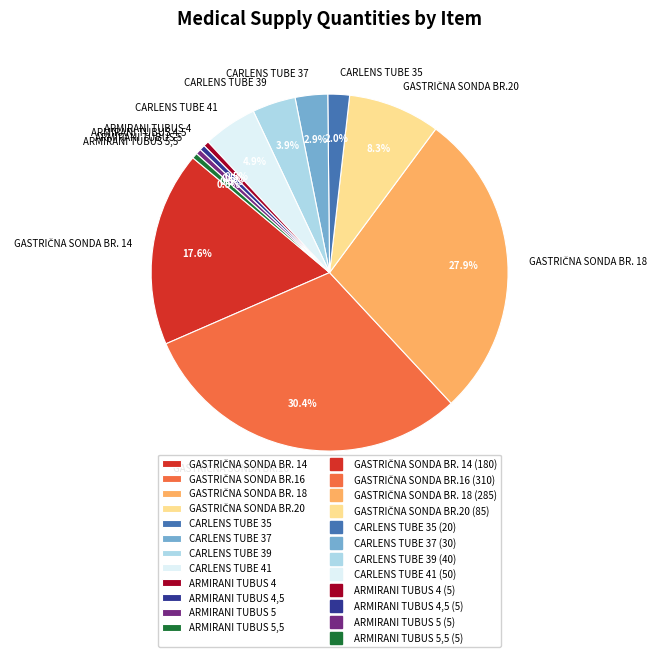

How many segments does this pie chart have?

12